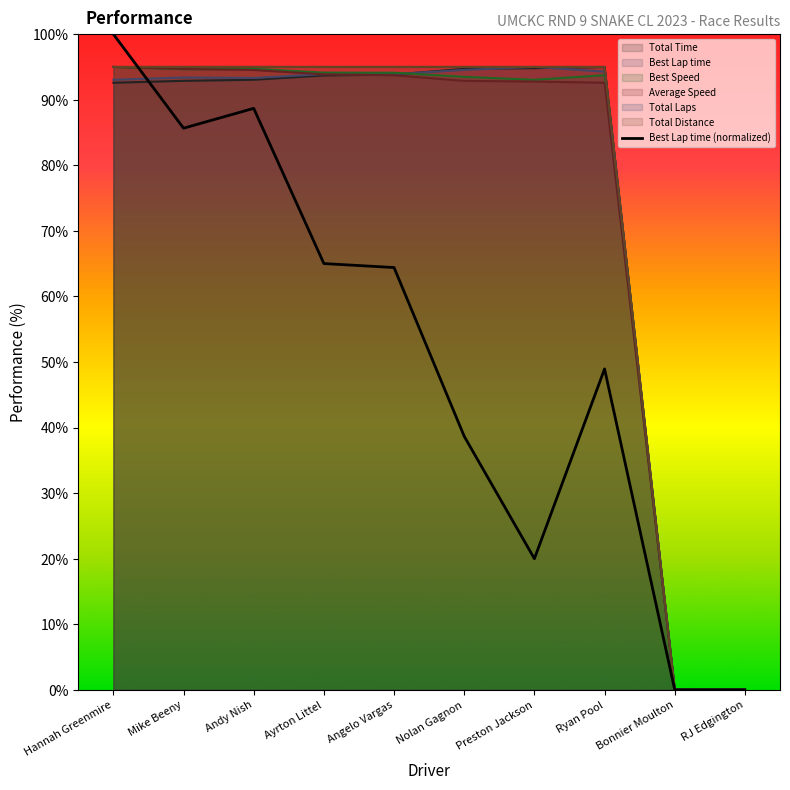

Is the value of Average Speed at Angelo Vargas greater than the value of Total Distance at Ayrton Littel?

No